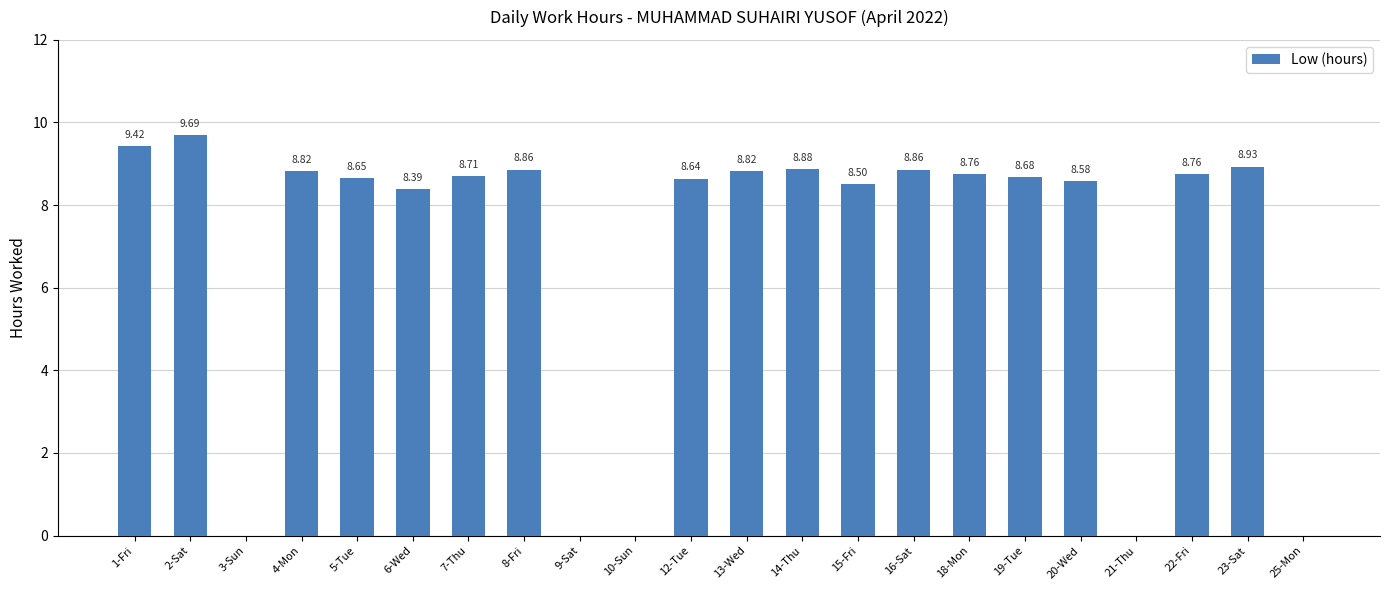

True or false: the data shows 8.7 at 7-Thu.

True